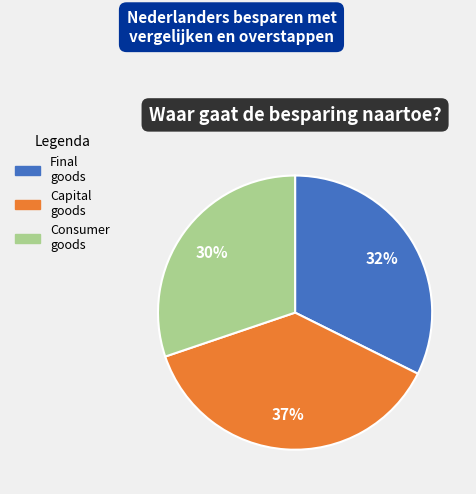

Is there any slice that represents more than half of the pie?

No